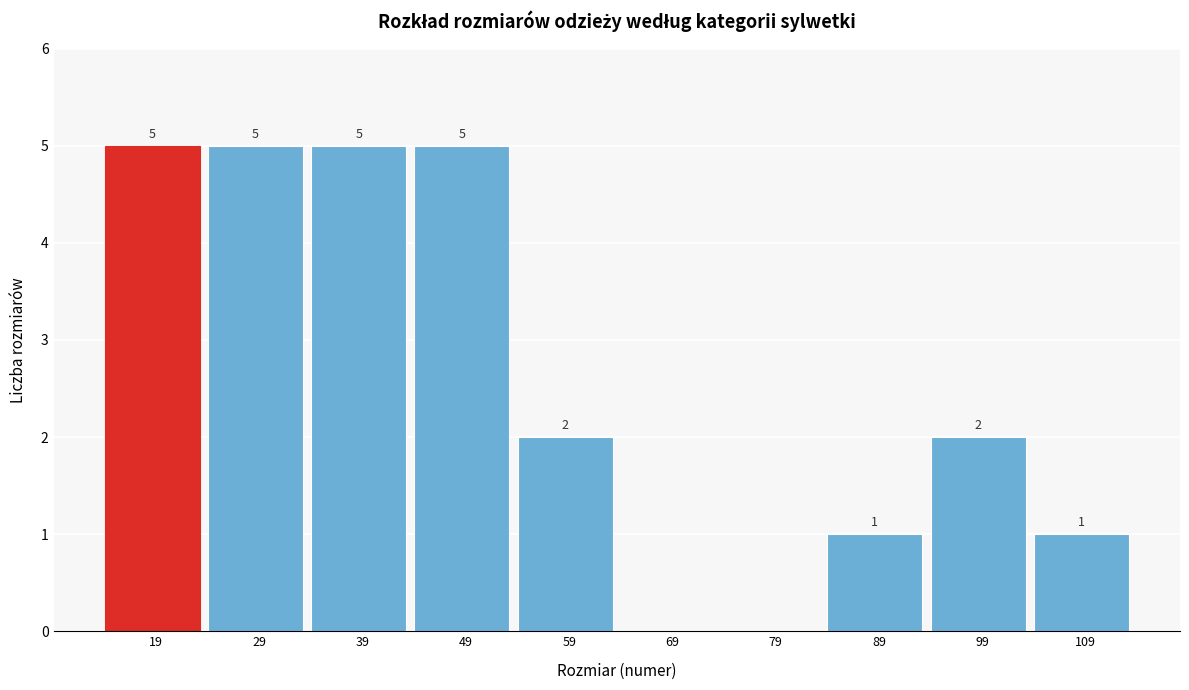

Reading left to right, extract all data points from this chart.

19=5	29=5	39=5	49=5	59=2	69=0	79=0	89=1	99=2	109=1